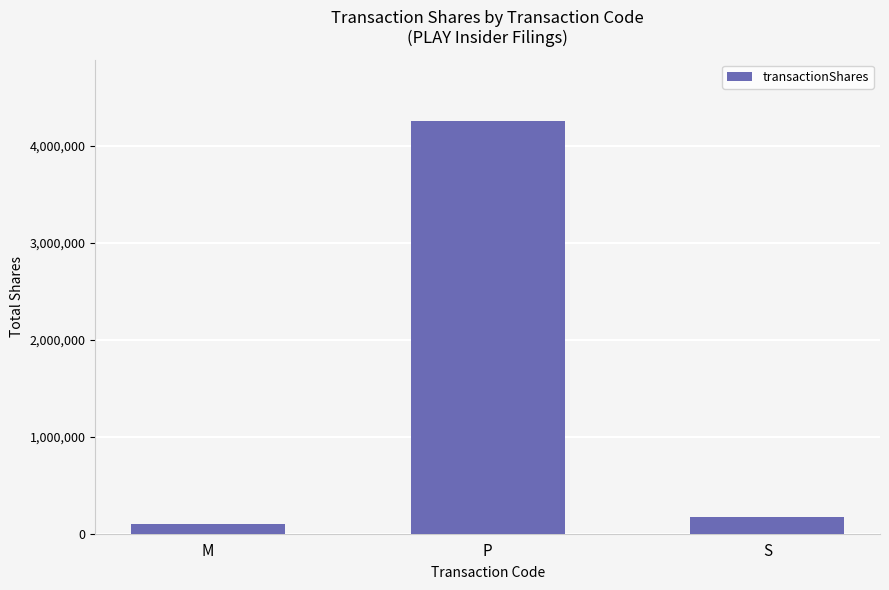

At which category does the chart reach its minimum across all series?

M